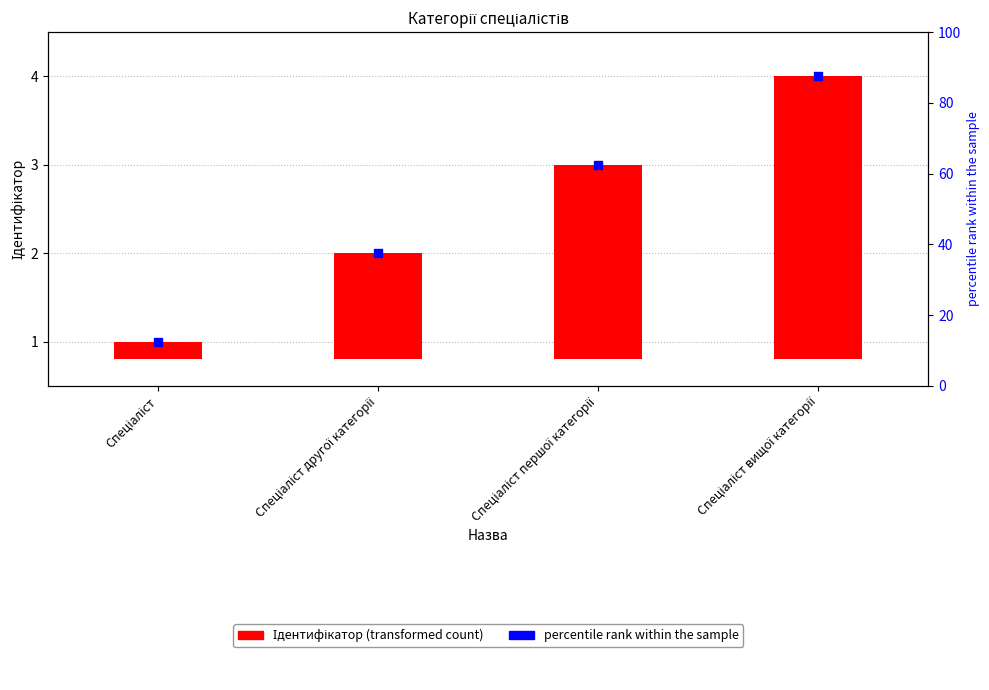

Is the value of Ідентифікатор at Спеціаліст першої категорії greater than the value of transformed count at Спеціаліст?

Yes